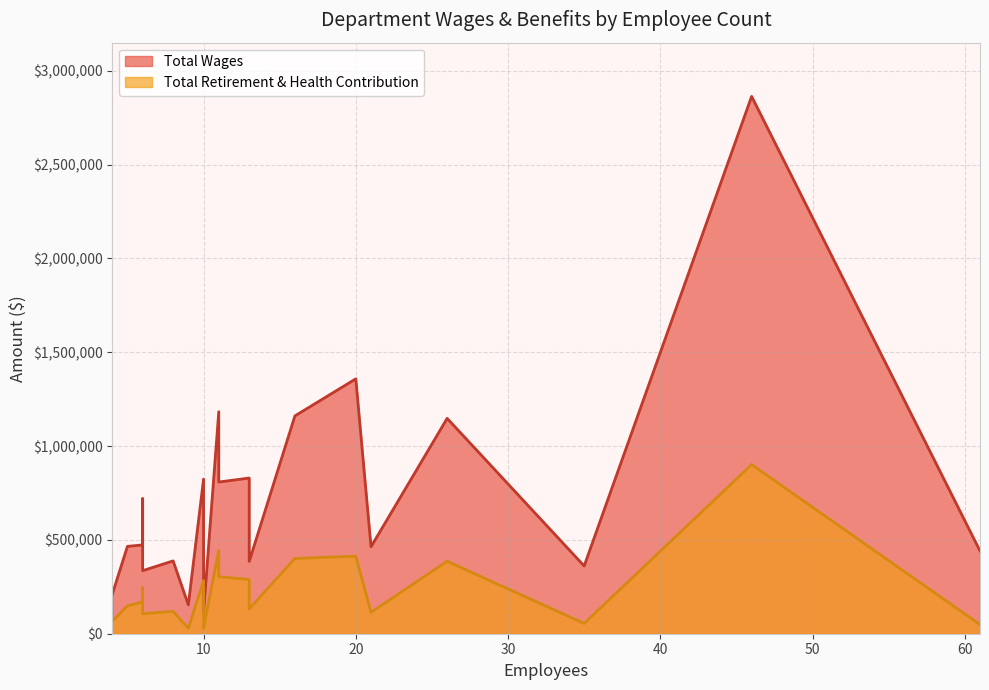

List the series in order of their overall mean, lowest first.

Total Retirement & Health Contribution, Total Wages